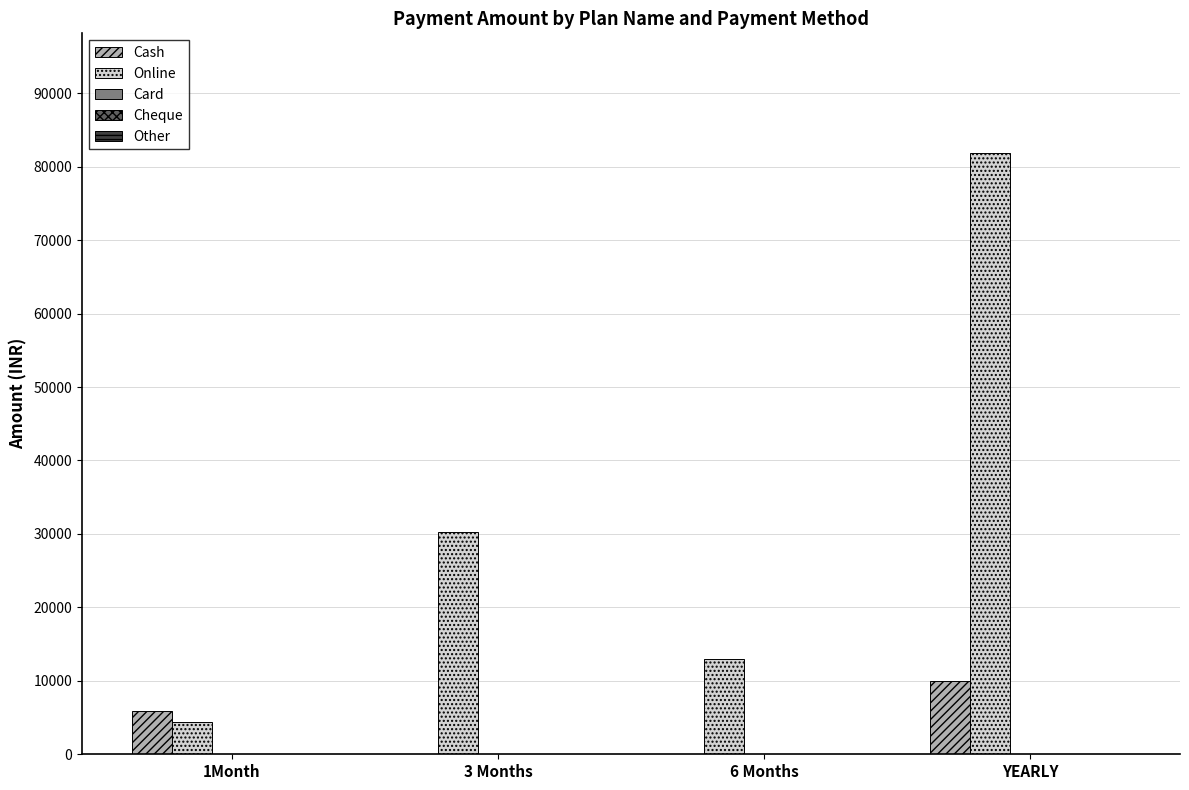

Which category has the highest value in the Online series?

YEARLY